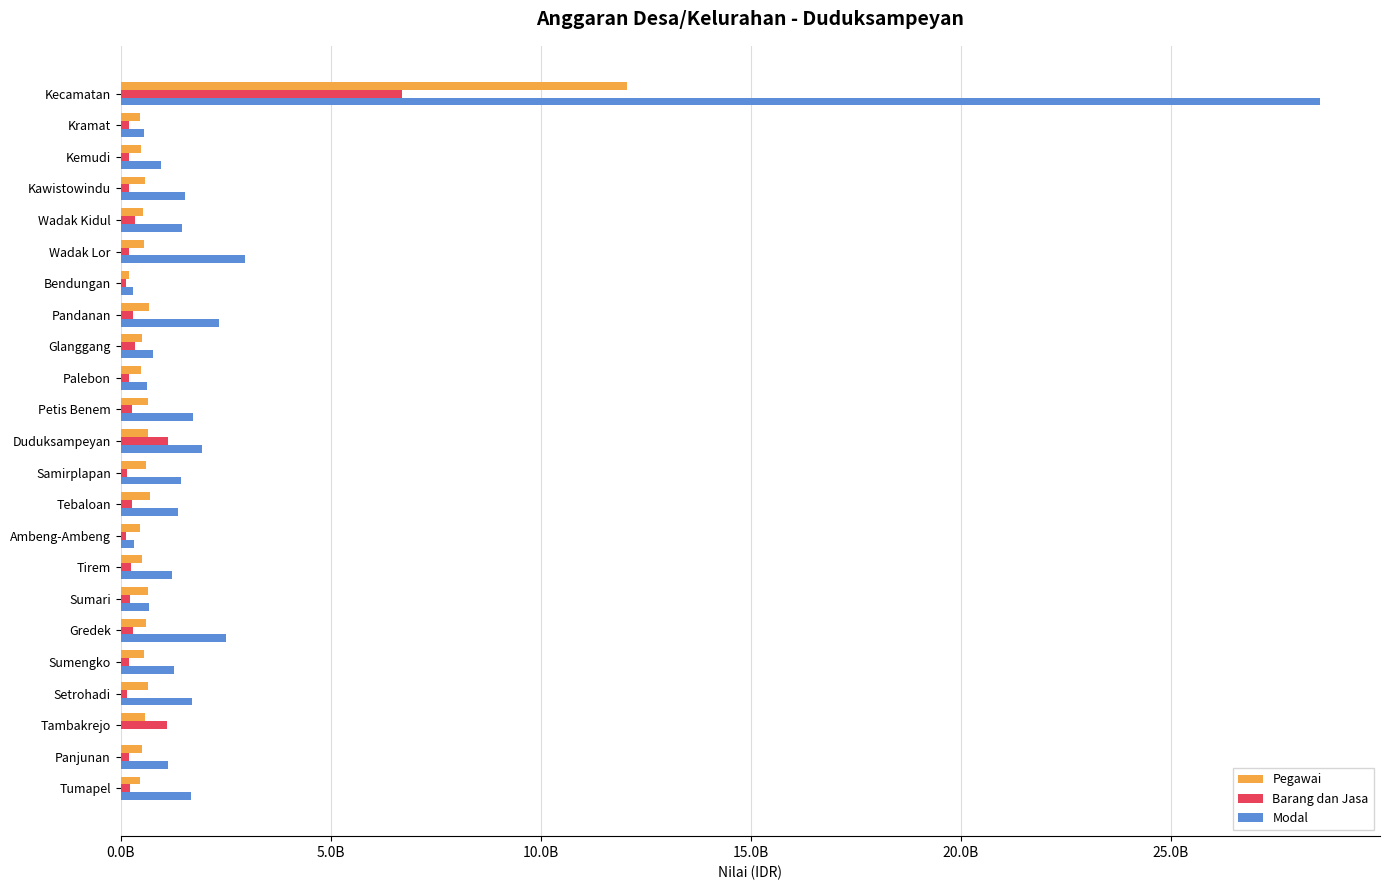

At which label is Modal closest to 14285672638?

Wadak Lor